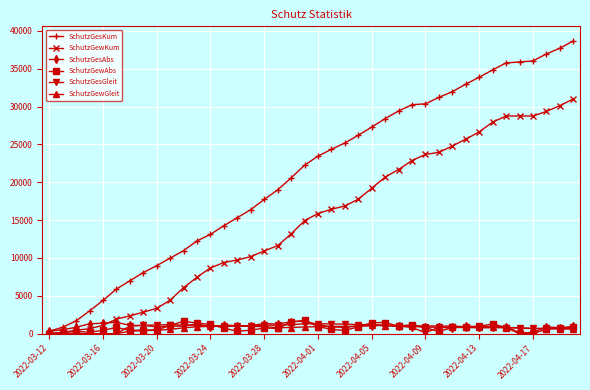

What is the greatest value displayed?

38670